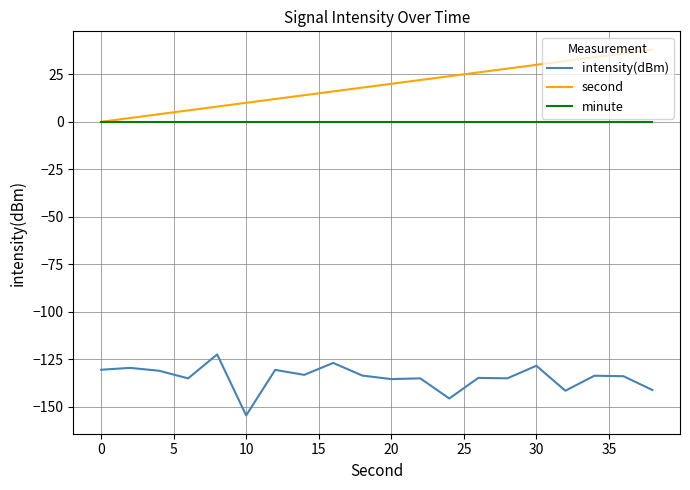

Rank the series by their maximum value, from highest to lowest.

second, minute, intensity(dBm)